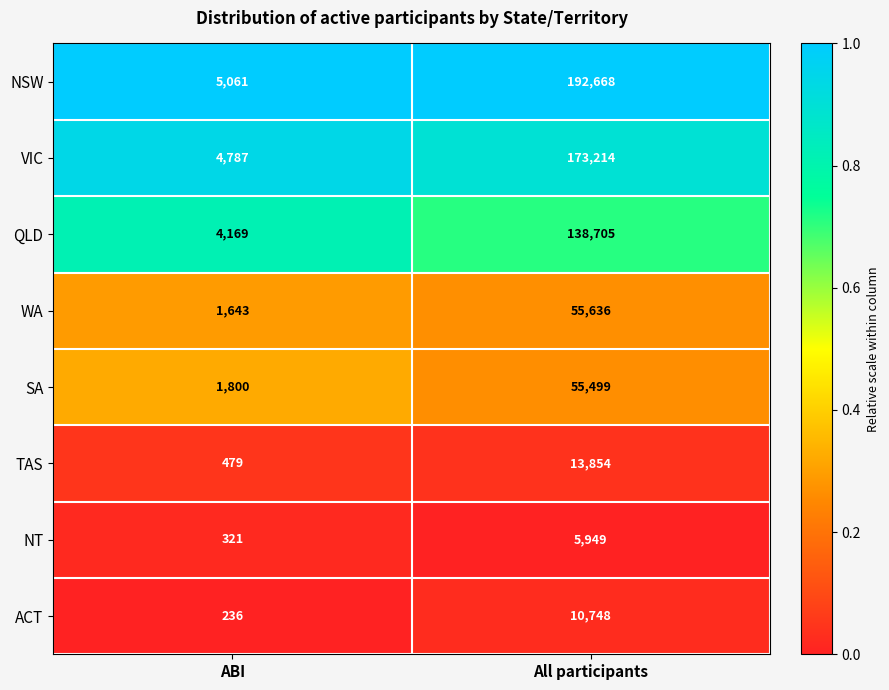

True or false: NSW has a value of 2386 at ABI.

False